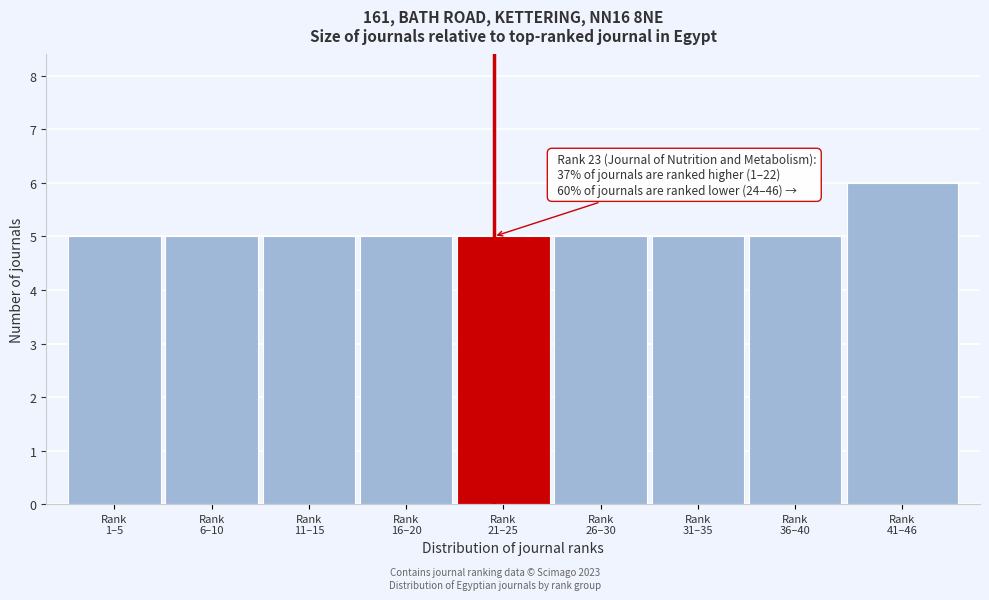

Reading right to left, extract all data points from this chart.

6	5	5	5	5	5	5	5	5